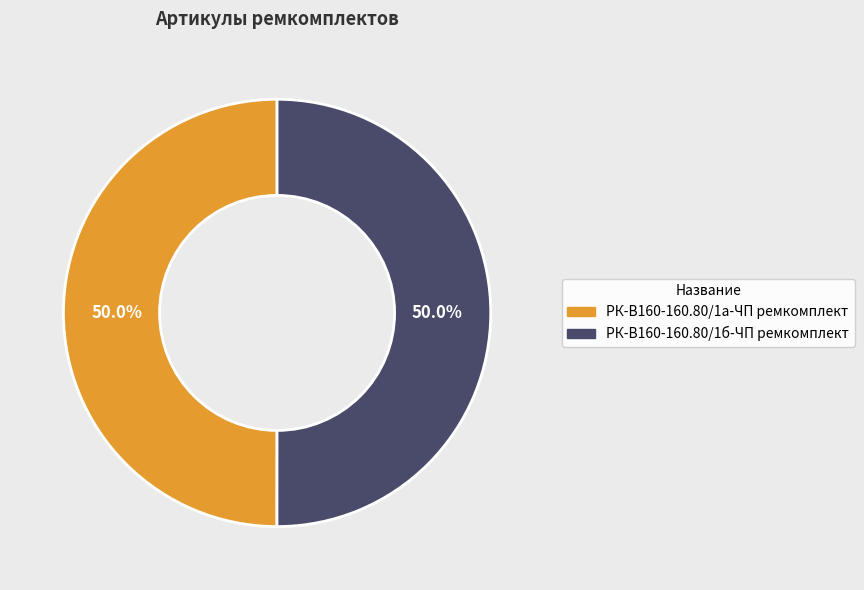

What is the ratio of the value at РК-В160-160.80/1б-ЧП ремкомплект to the value at РК-В160-160.80/1а-ЧП ремкомплект?

1.0